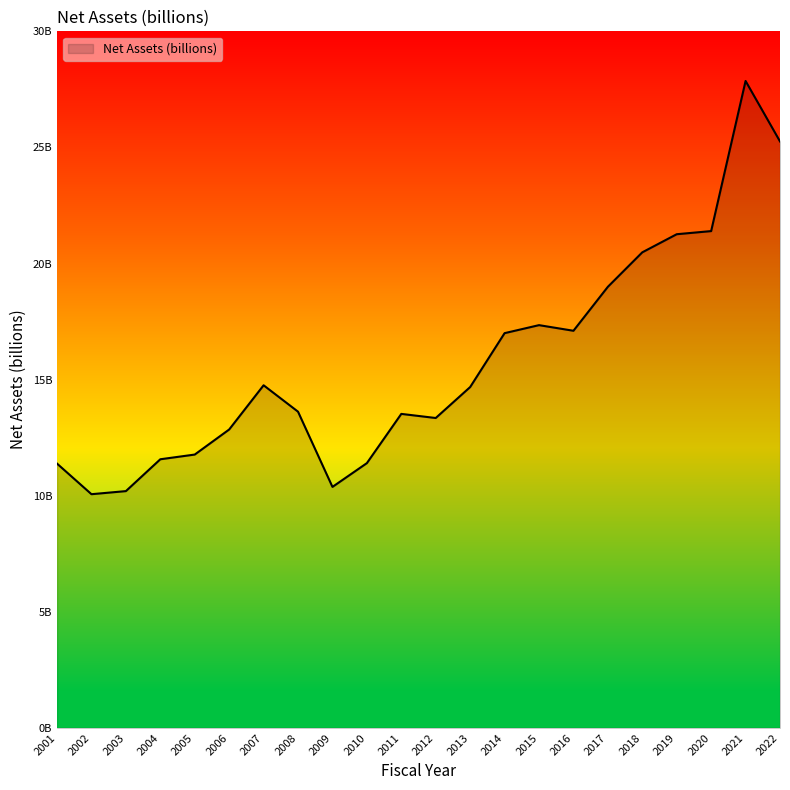

True or false: the data shows 13.5 at 2011.

True